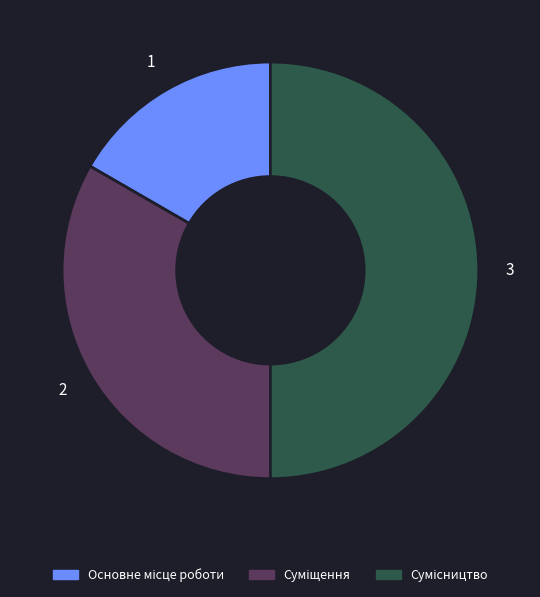

What is the largest slice in the pie chart?

Сумісництво